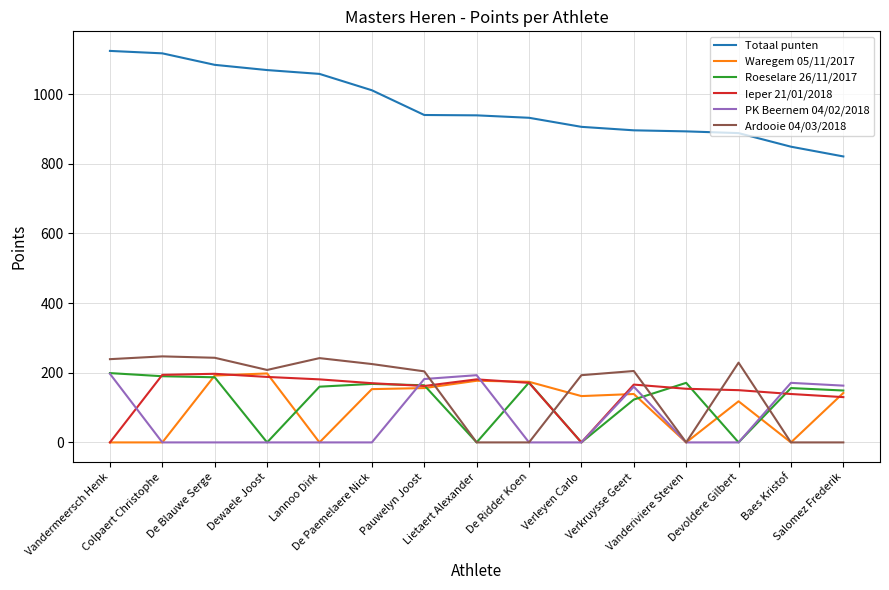

Does the chart display data point markers on the line(s)?

No